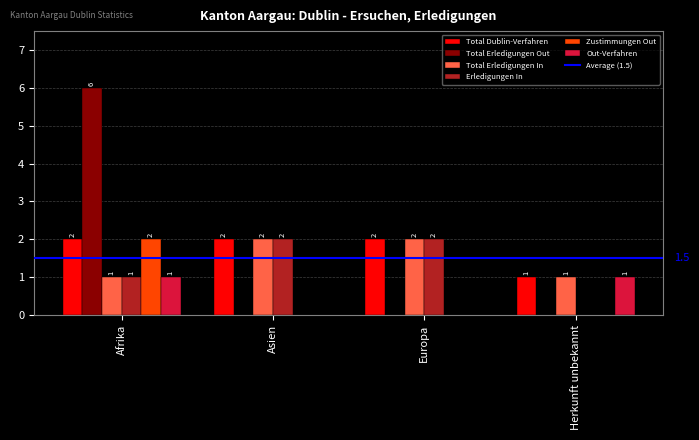

What value does the Out-Verfahren series have at Afrika?

1